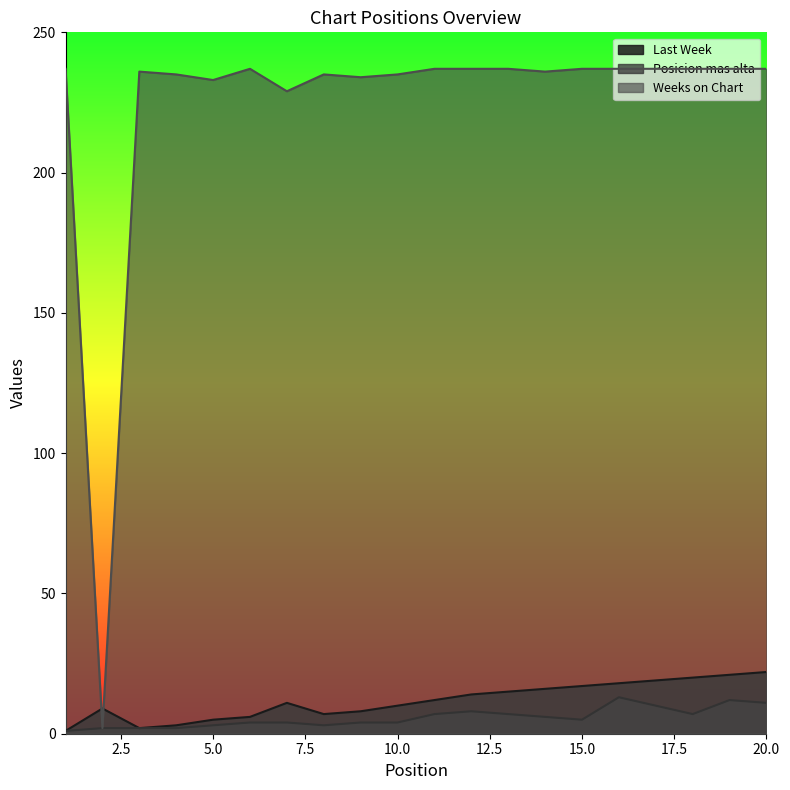

The value of Weeks on Chart at 9 is 363. True or false?

False